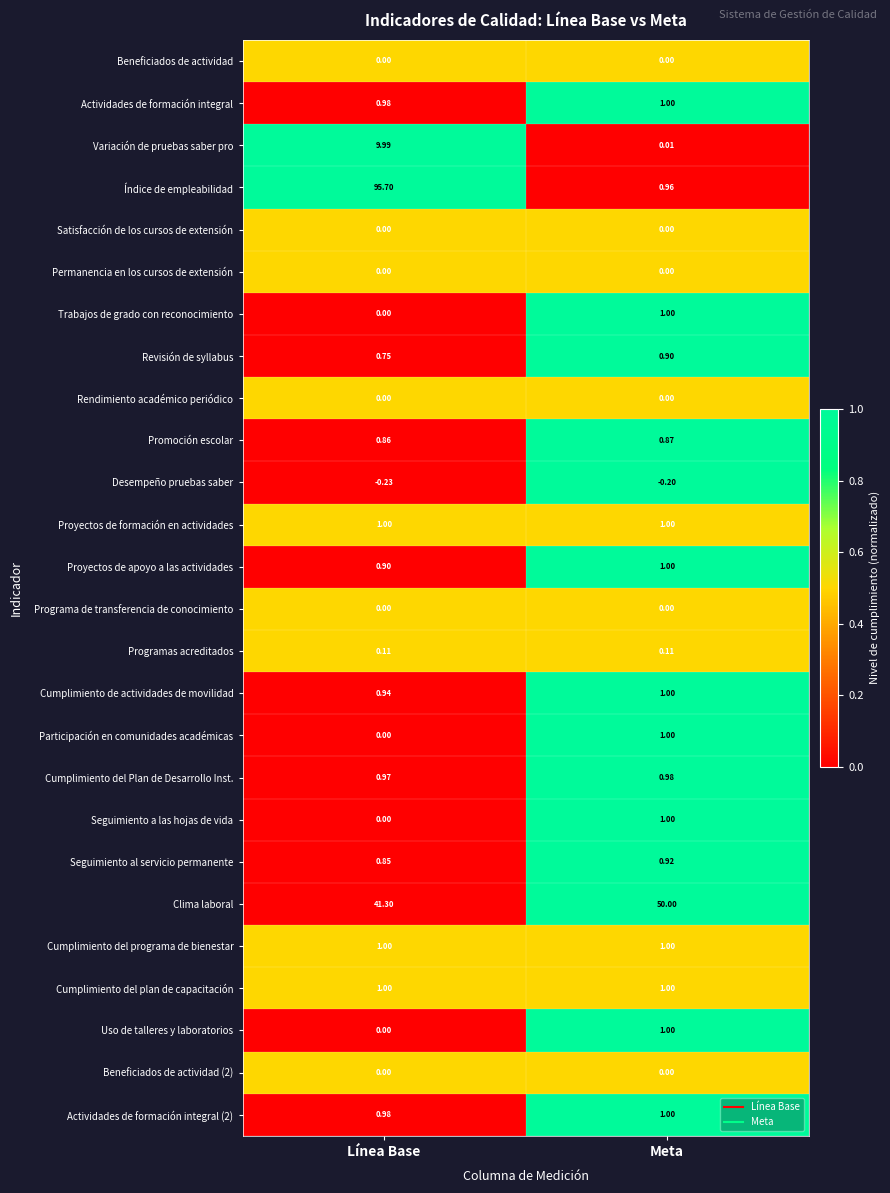

Which series has the largest total across all categories?

Índice de empleabilidad